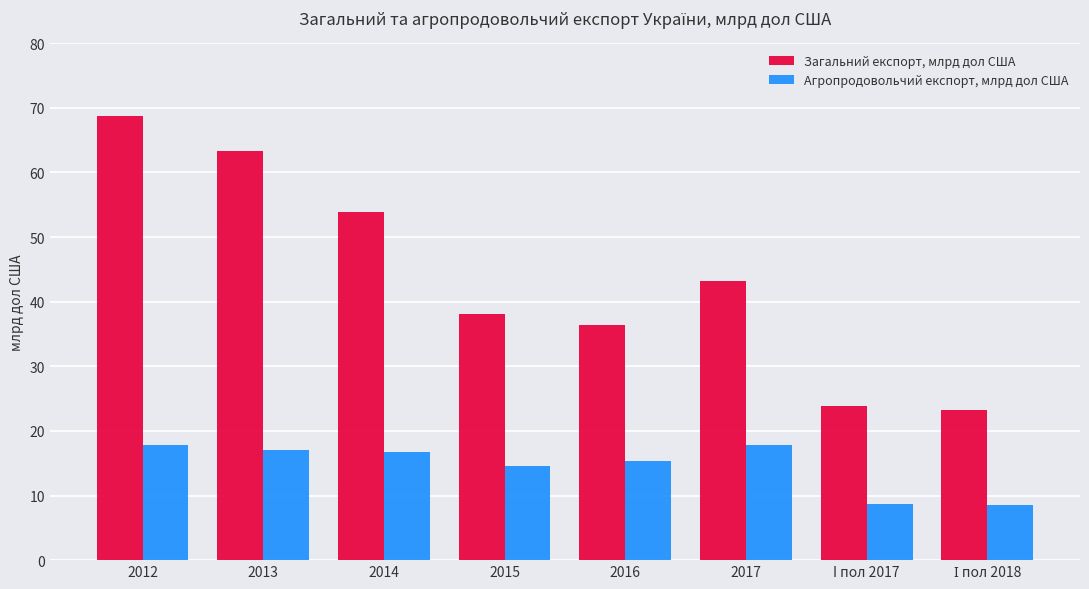

Which category has the highest value across all series?

2012